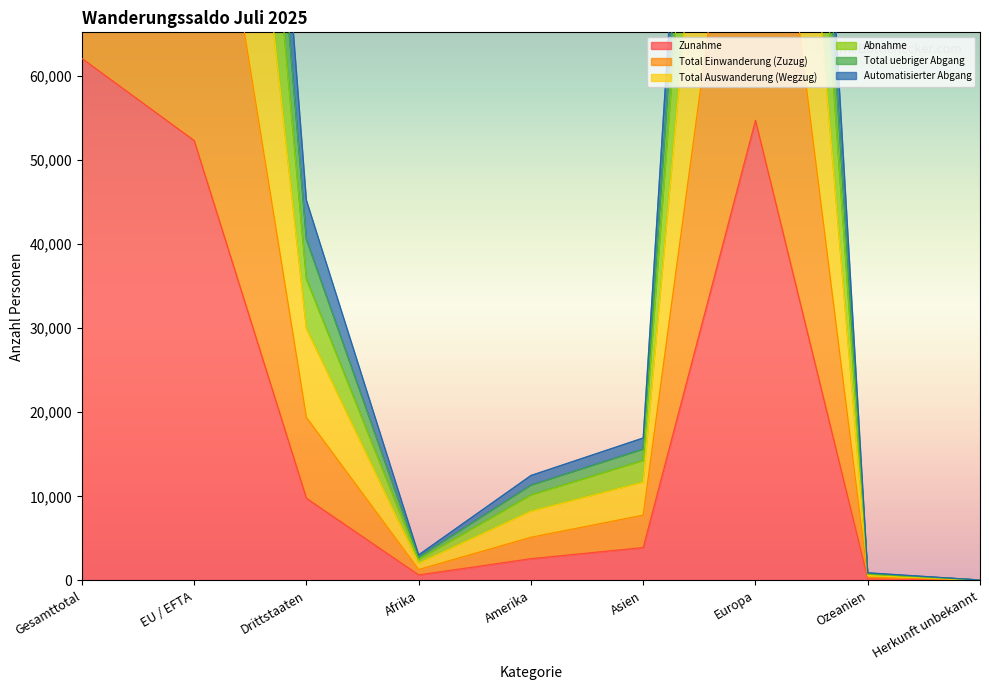

Is it true that Zunahme equals 3825 at Drittstaaten?

False